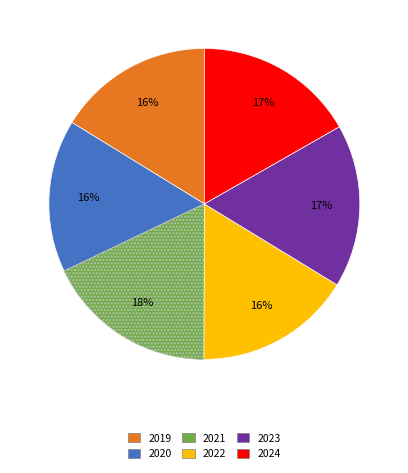

To the nearest percent, what percentage of the pie is 2021?

18%